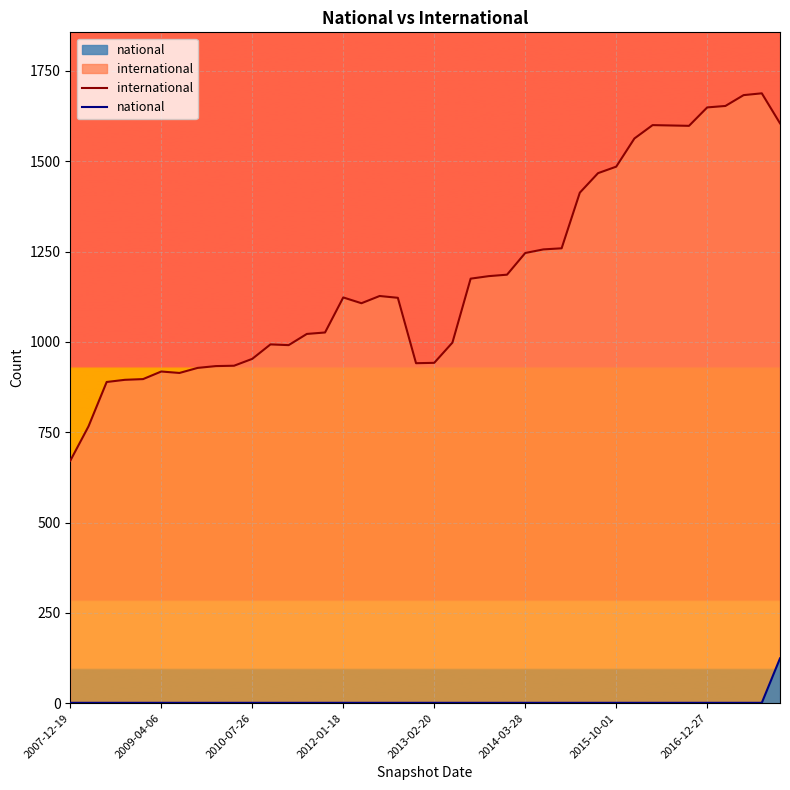

What are all the series names shown in the legend?

international, national